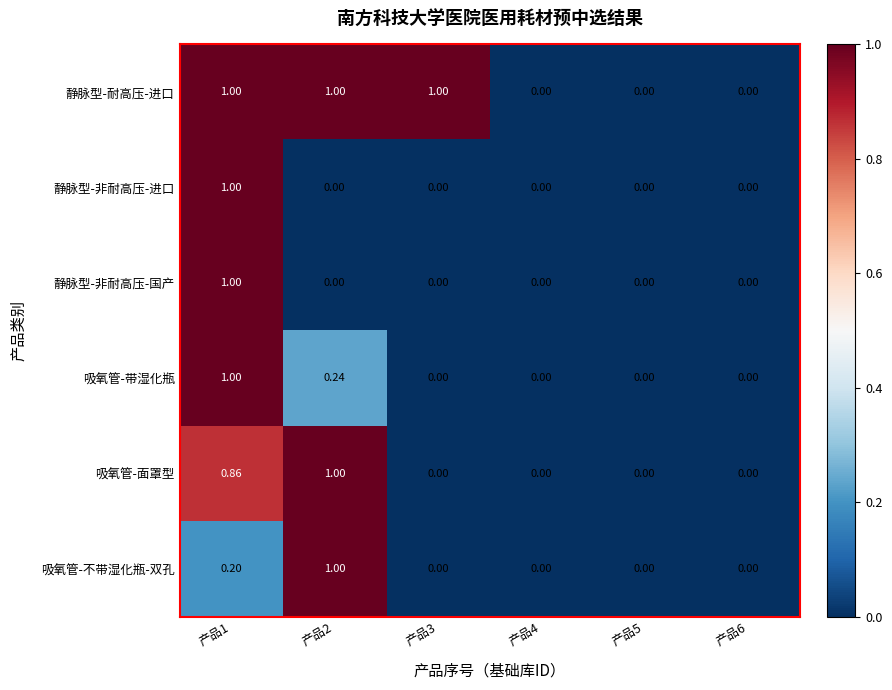

Which series has the largest total across all categories?

静脉型-耐高压-进口